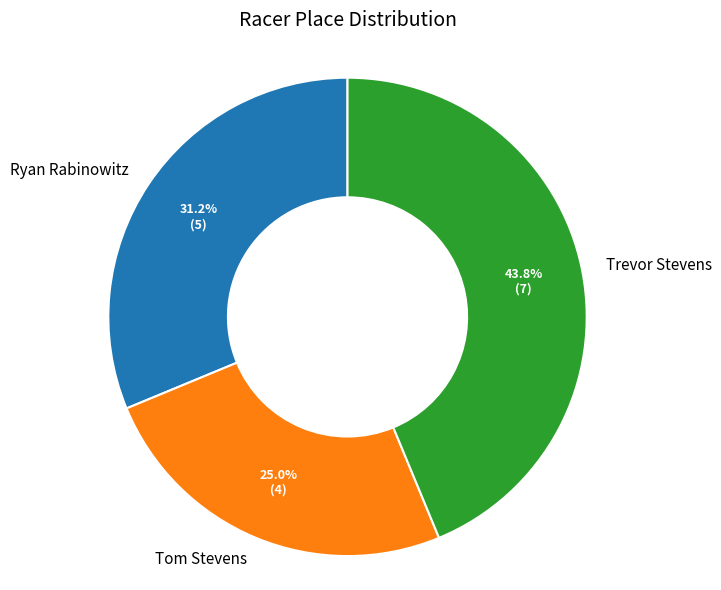

Is Trevor Stevens the majority of the pie?

No